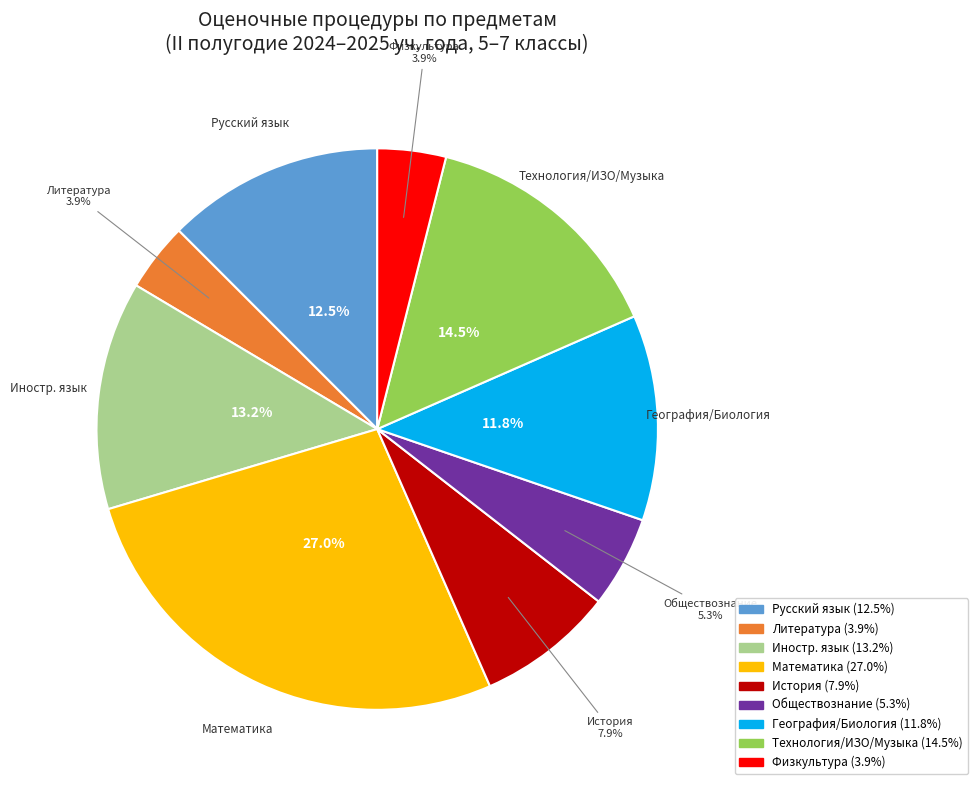

Is there any slice that represents more than half of the pie?

No